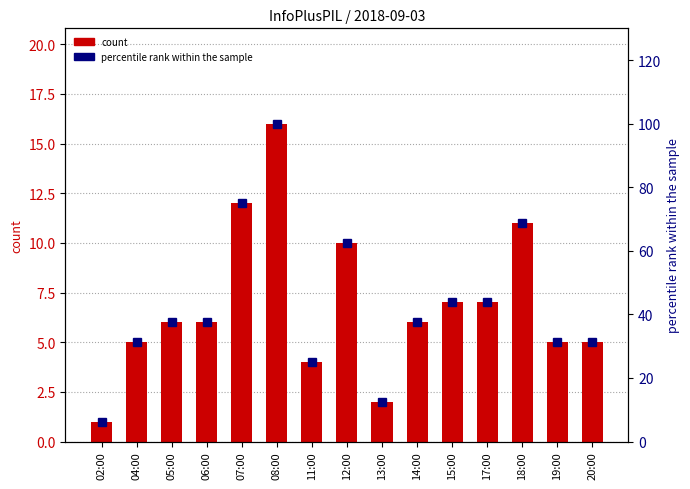

At which label does count first exceed 6?

07:00